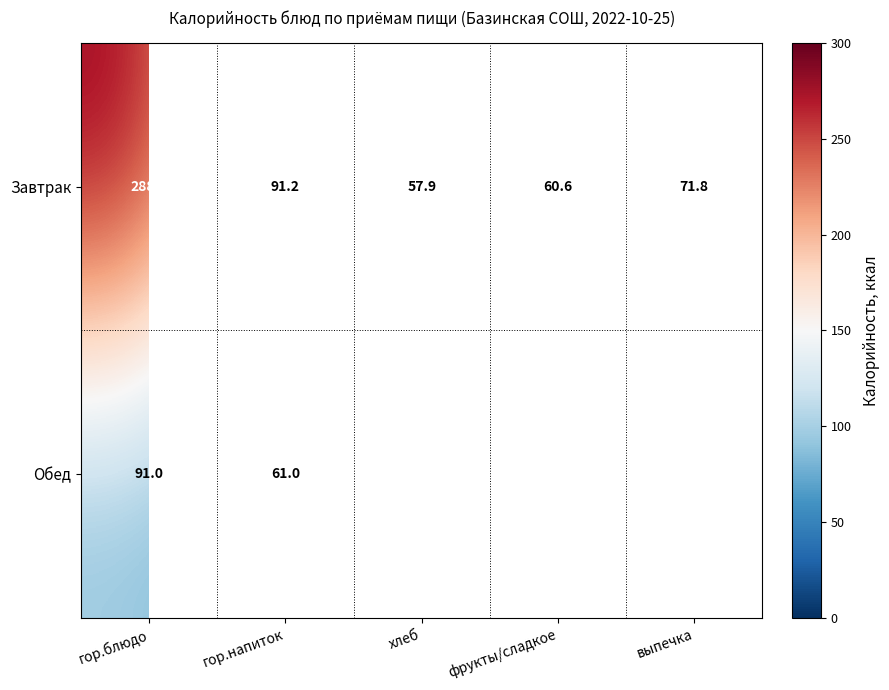

What is the difference between the highest and lowest values at гор.напиток?

30.2